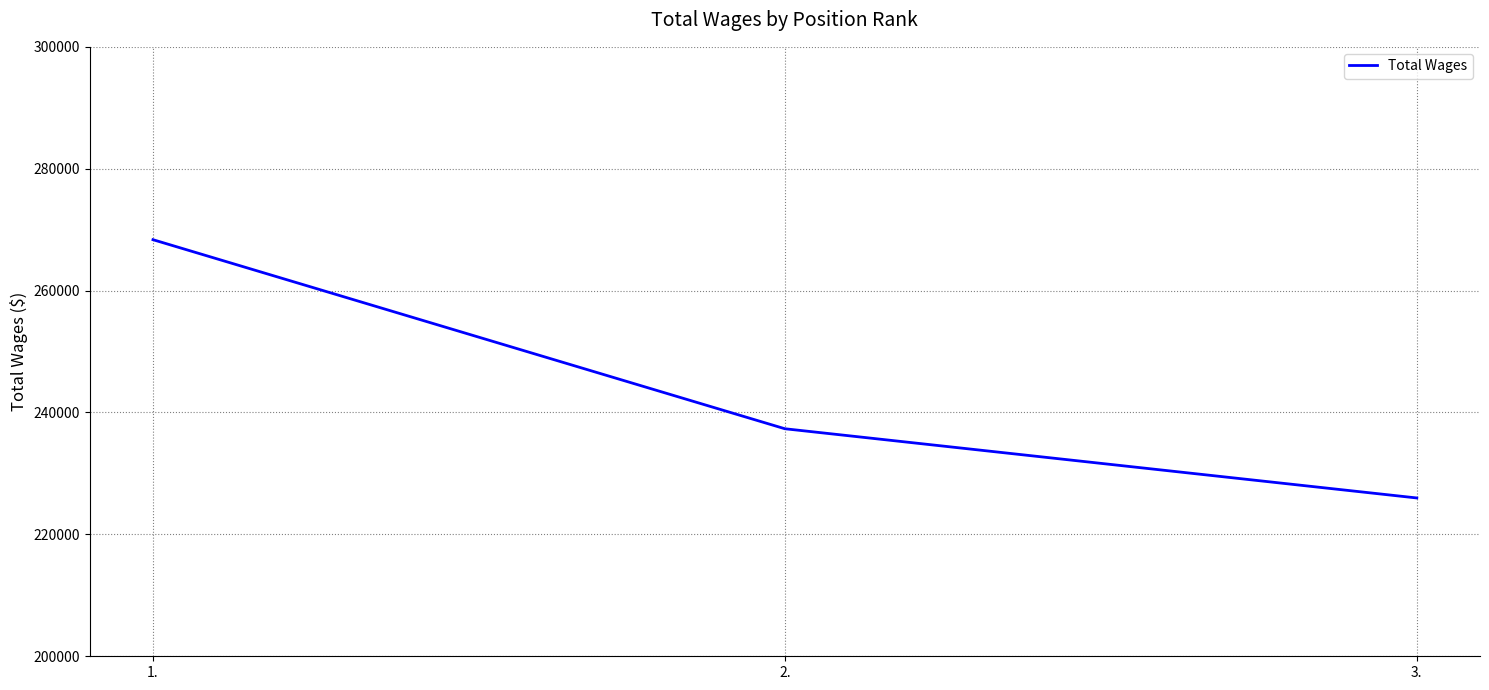

The value at 1. is 268356. True or false?

True